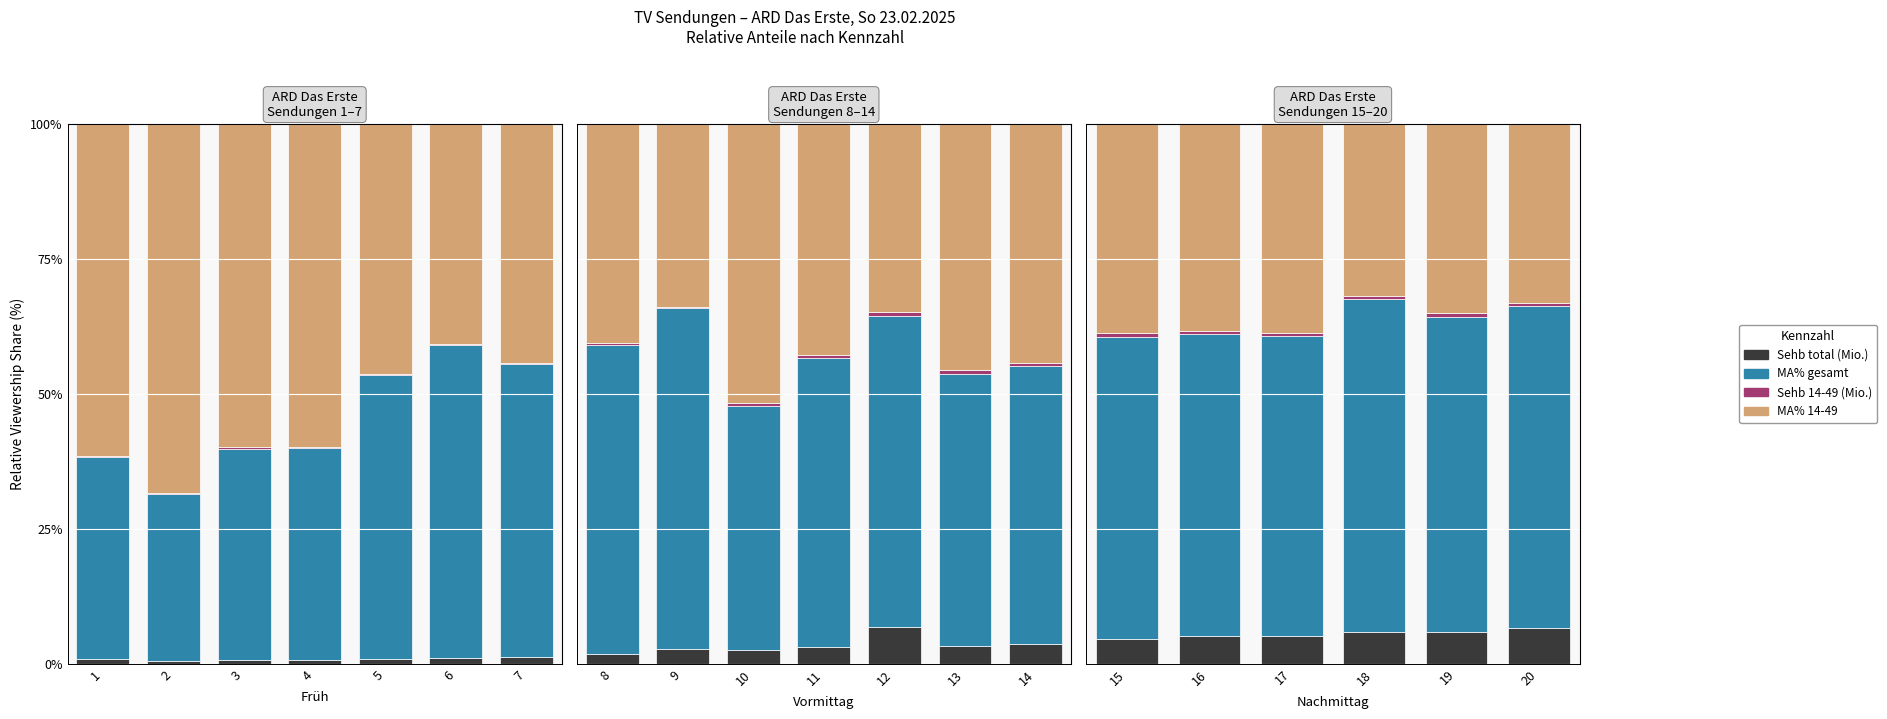

Is the value of MA% 14-49 at 18 greater than the value of Sehb total (Mio.) at 16?

Yes